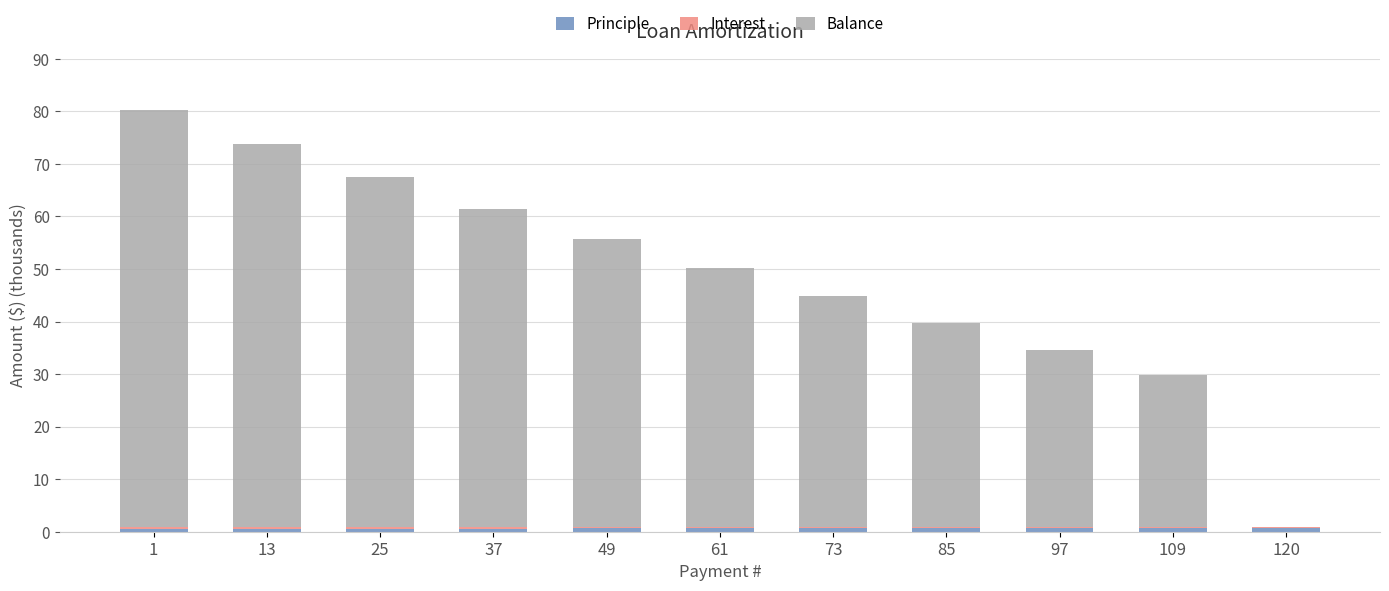

How many distinct data groups are displayed?

3